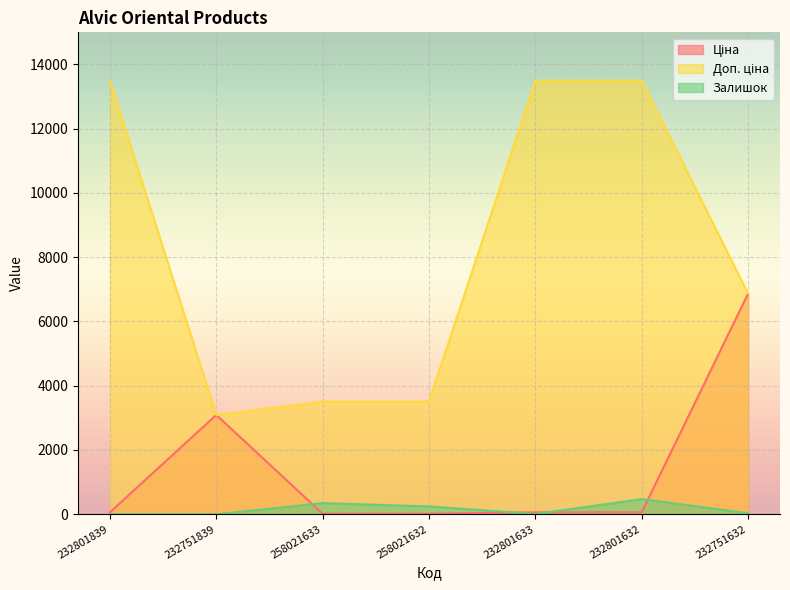

What is the label of the 7th point from the left?

232751632